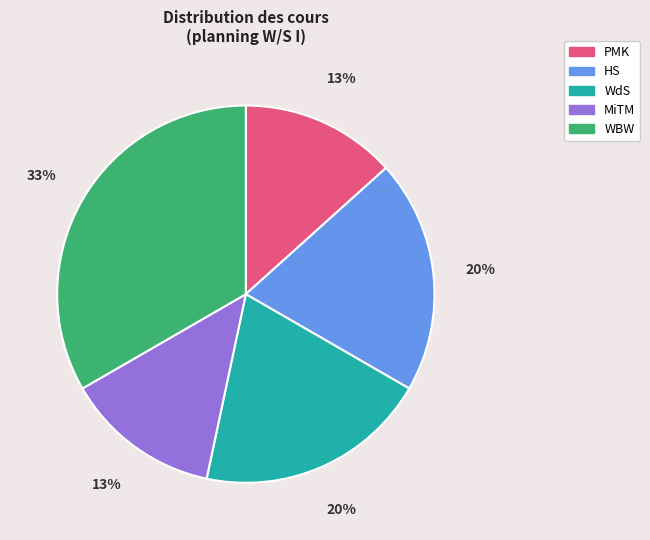

Which has a higher value, WBW or WdS?

WBW